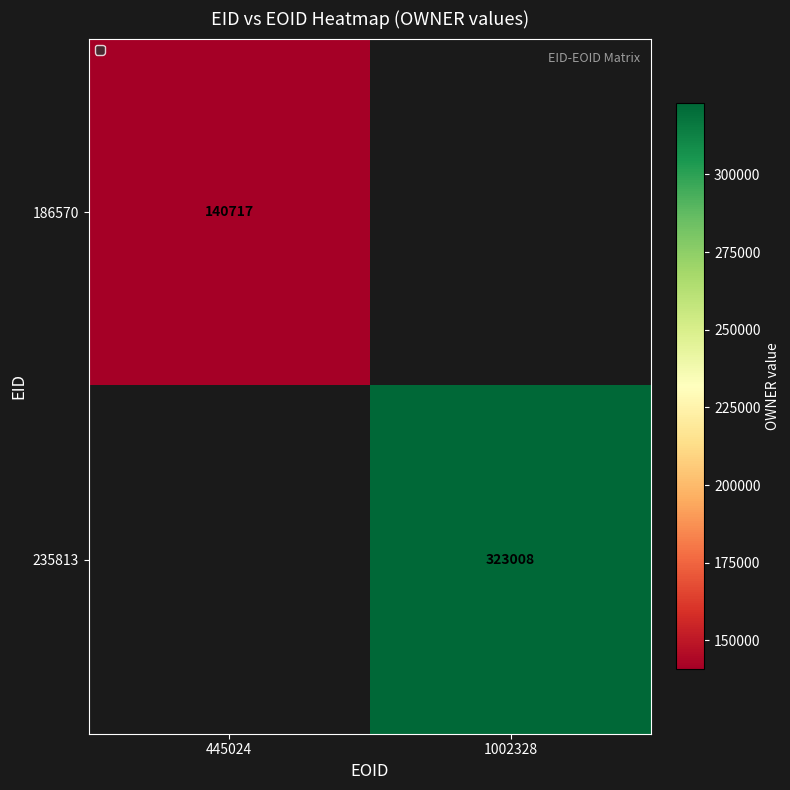

Which label corresponds to the smallest value in the chart?

445024